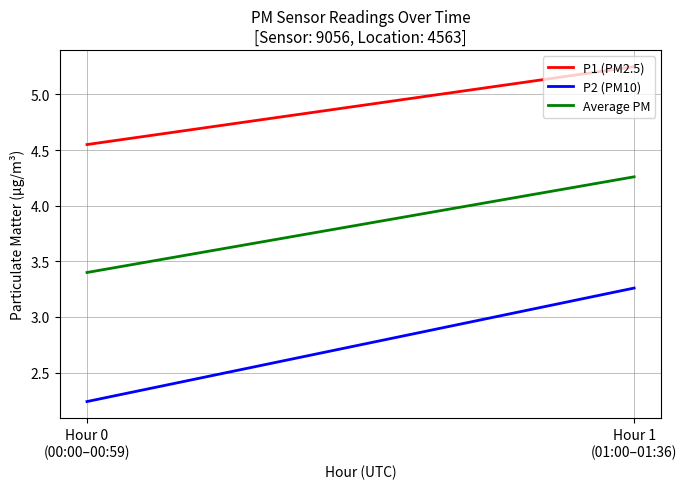

How many data points in Average PM are less than 4?

1